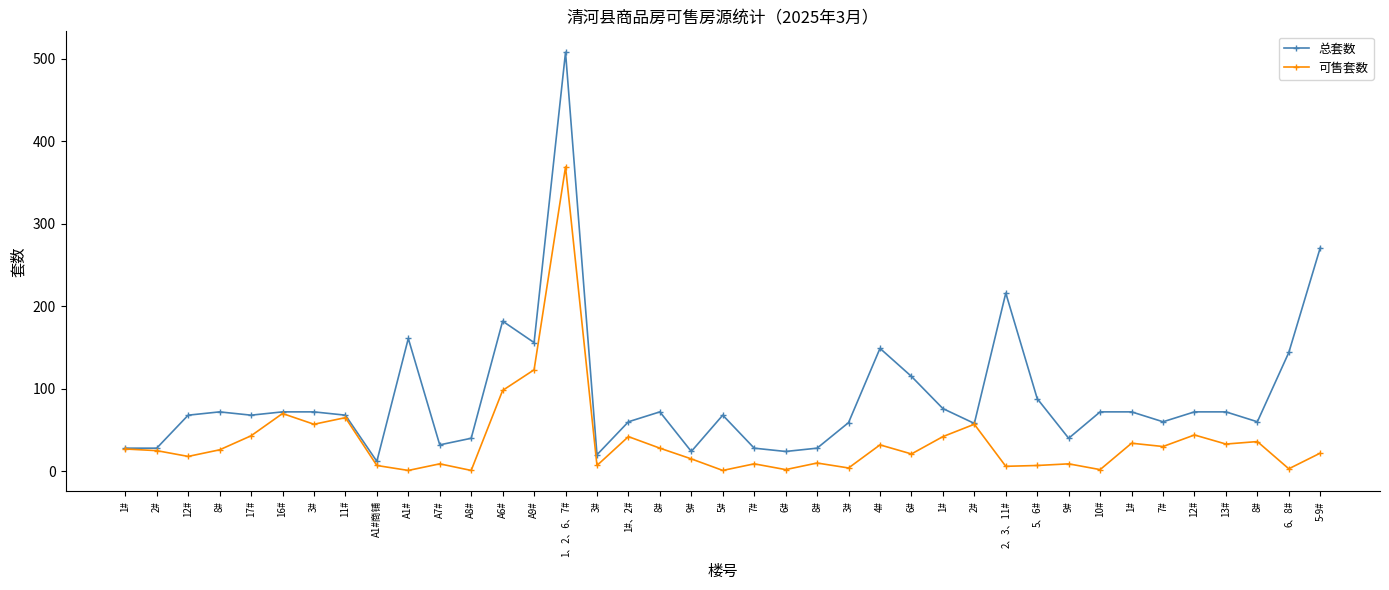

List the series in order of their overall mean, highest first.

总套数, 可售套数